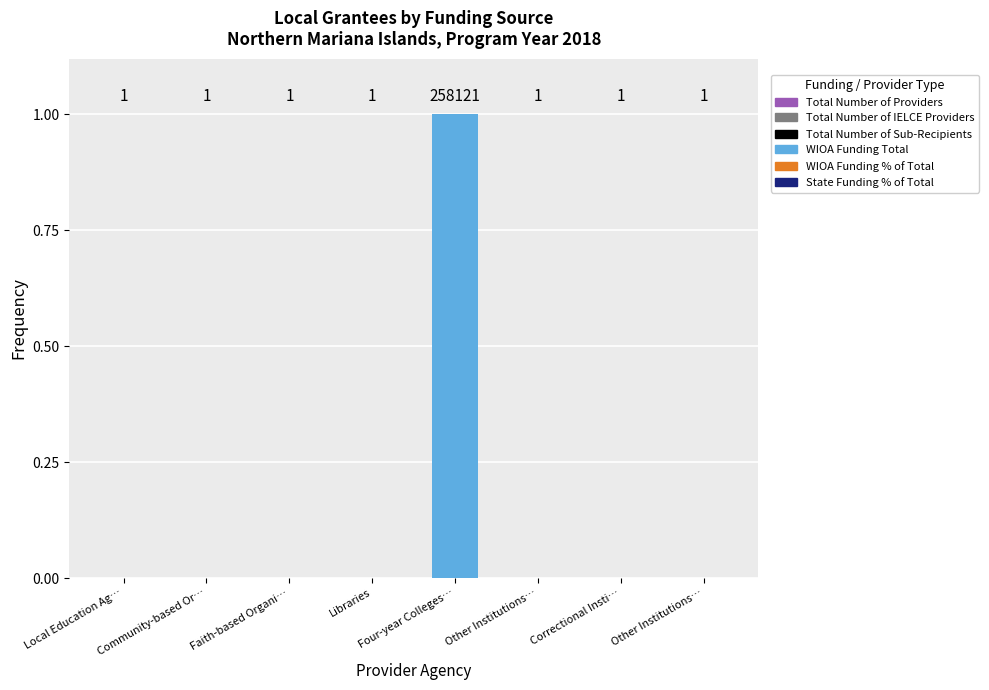

How many Total Number of Providers values are between 0 and 1?

8